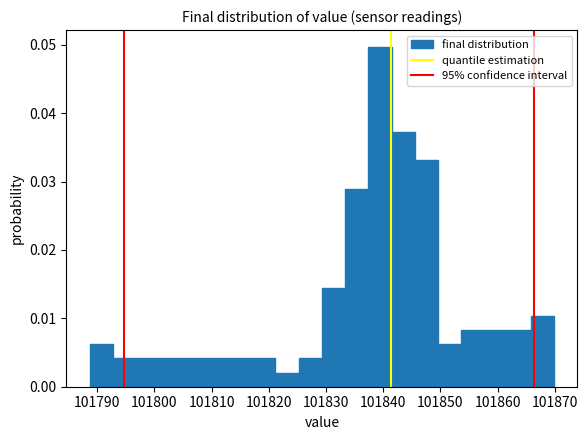

Over which range of the x-axis is the bar tallest?

101837 to 101841